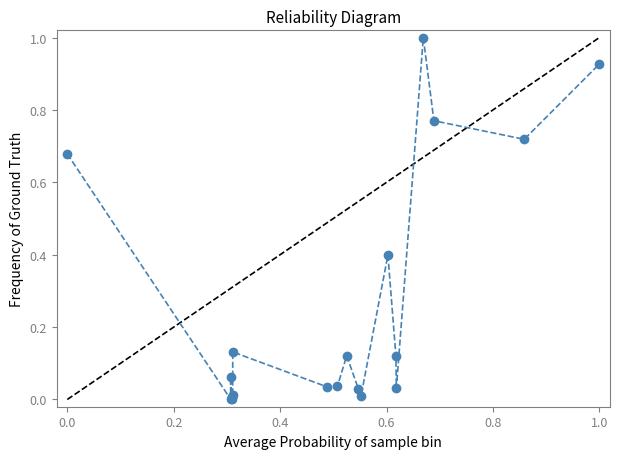

True or false: there are more than 1 points higher than both neighbors.

True